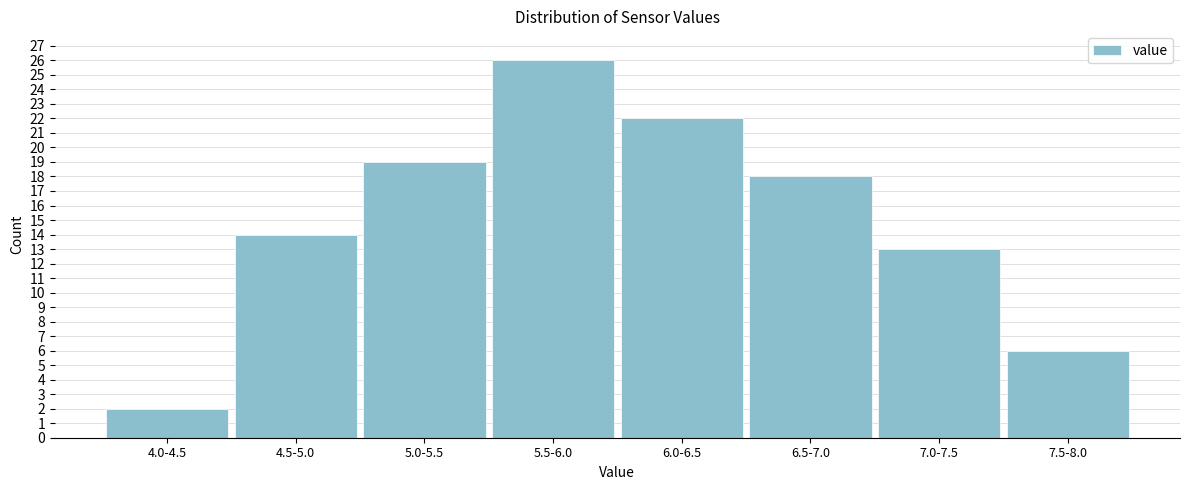

Reading left to right, transcribe all the data shown in this chart.

2	14	19	26	22	18	13	6